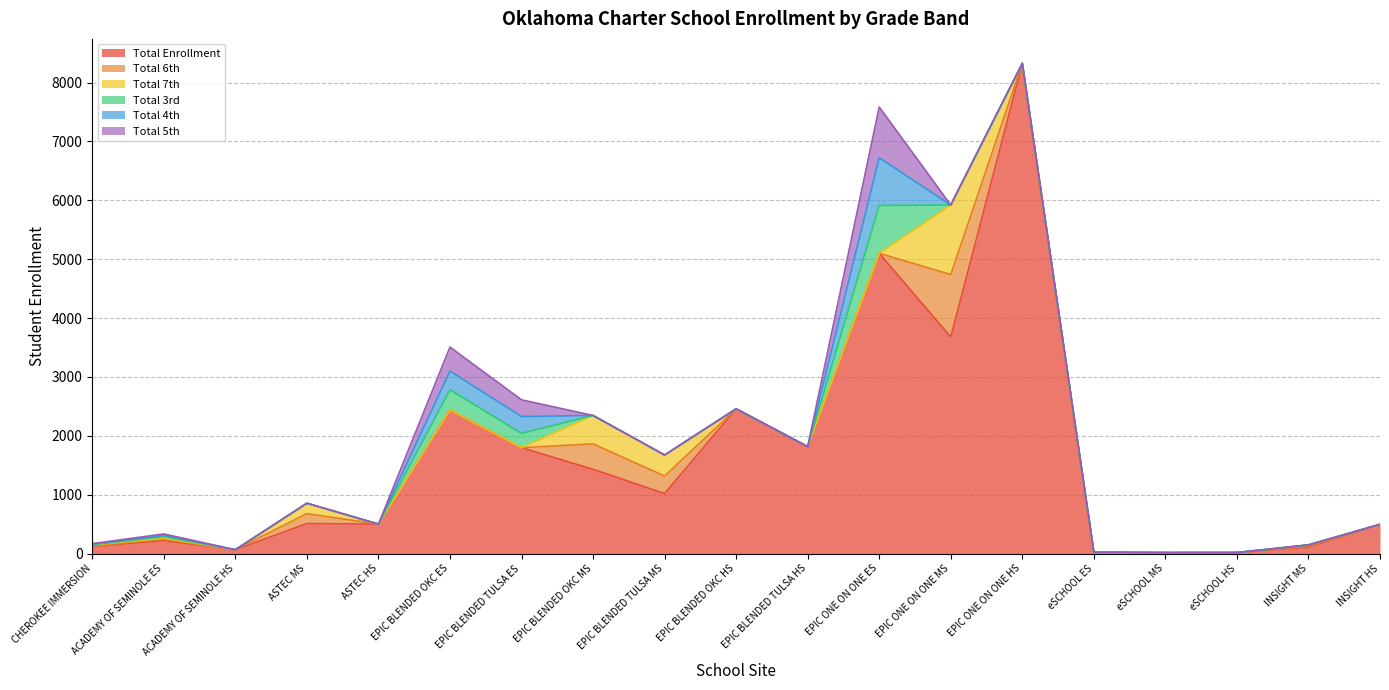

What is the difference between the maximum and minimum values in the Total 3rd series?

812